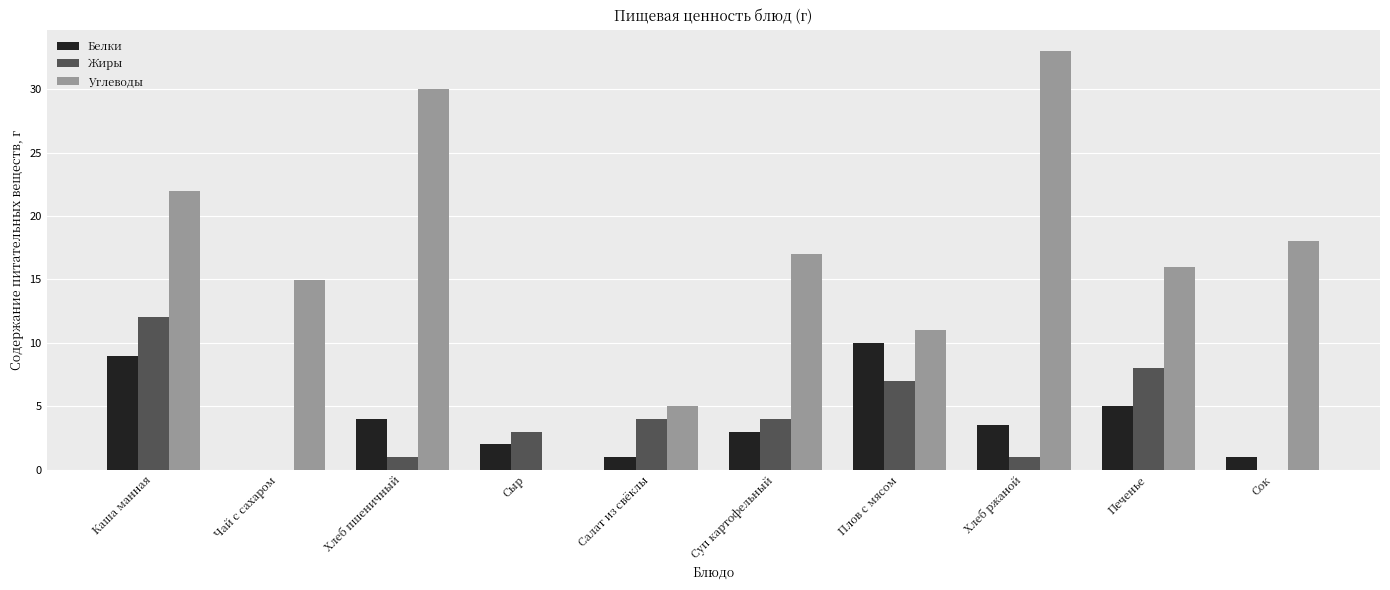

Is it true that Углеводы equals 11.0 at Плов с мясом?

True